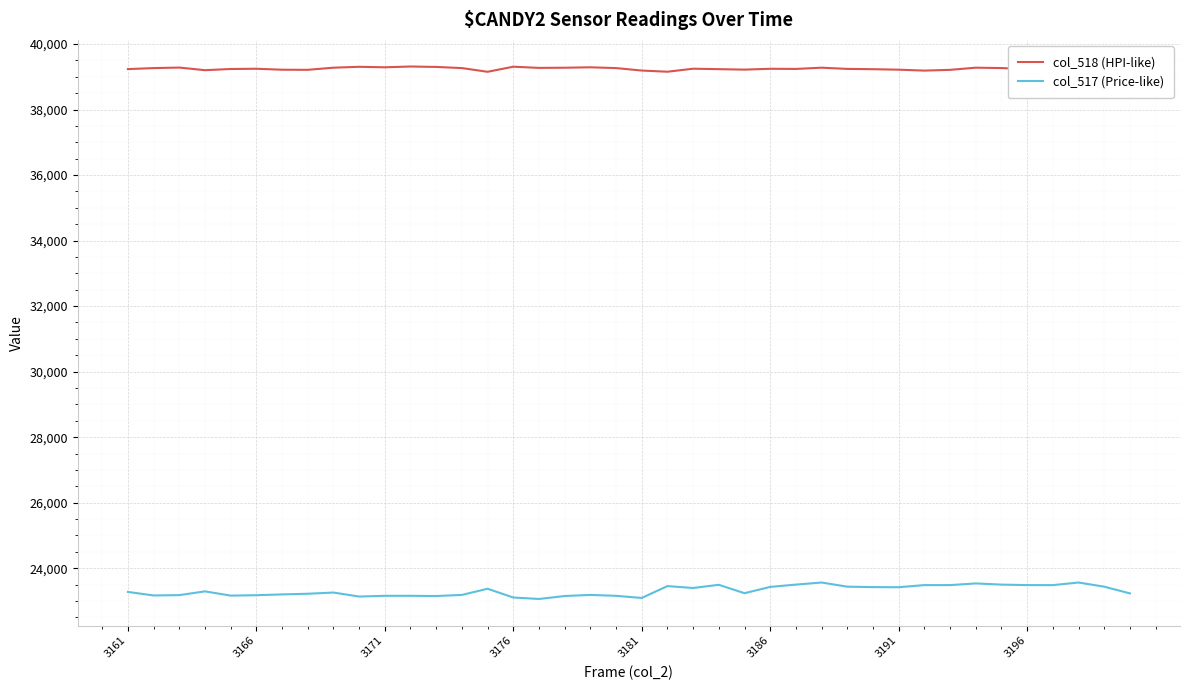

Which series has the largest total across all categories?

col_518 (HPI-like)